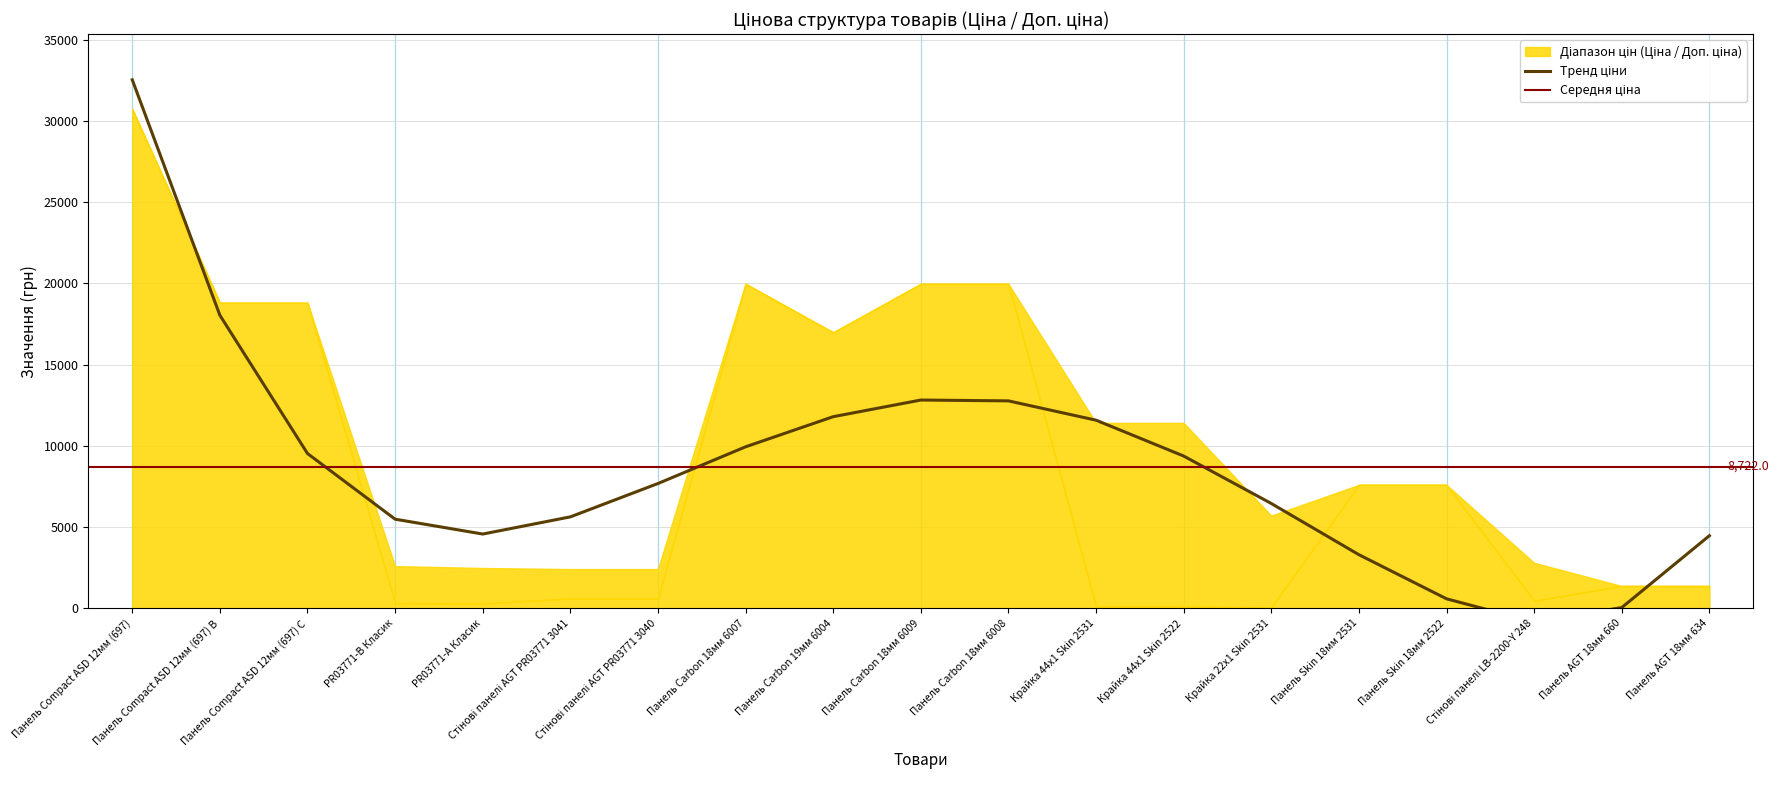

What is the spread (max minus min) of values at 6?

2376.8